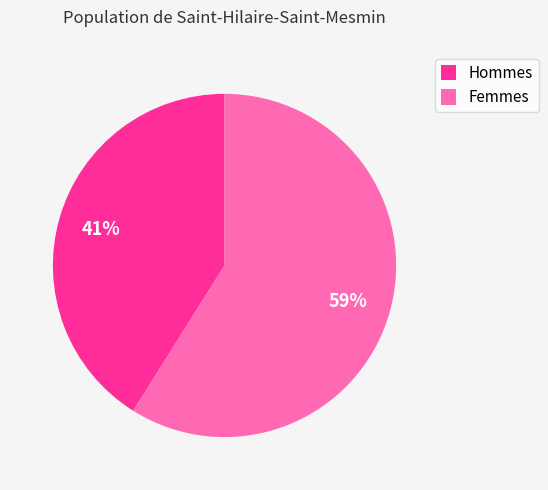

How many slices are in this pie chart?

2